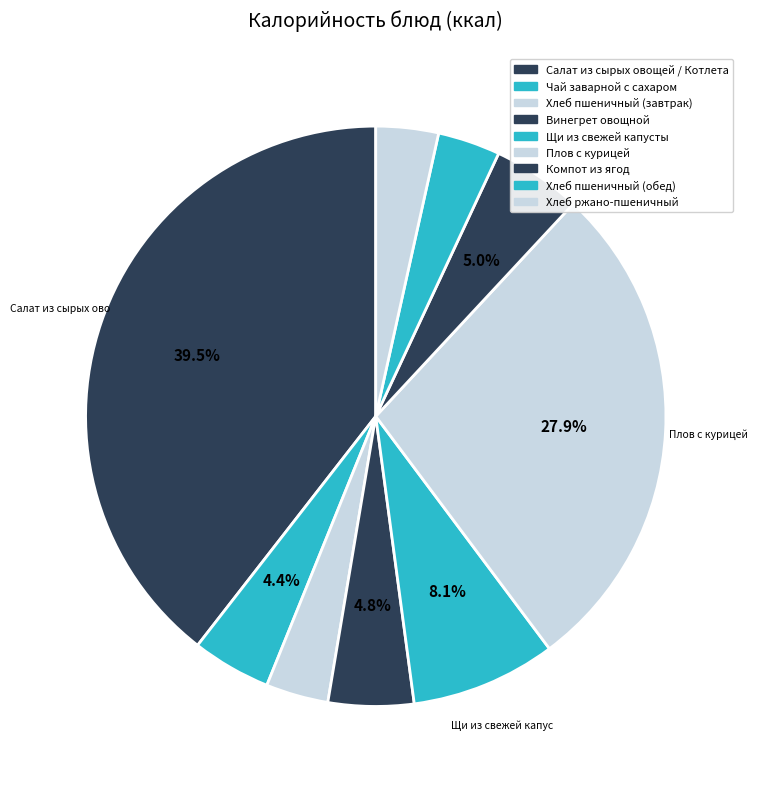

To the nearest percent, what is the difference between the Салат из сырых овощей / Котлета and Плов с курицей slice percentages?

12%